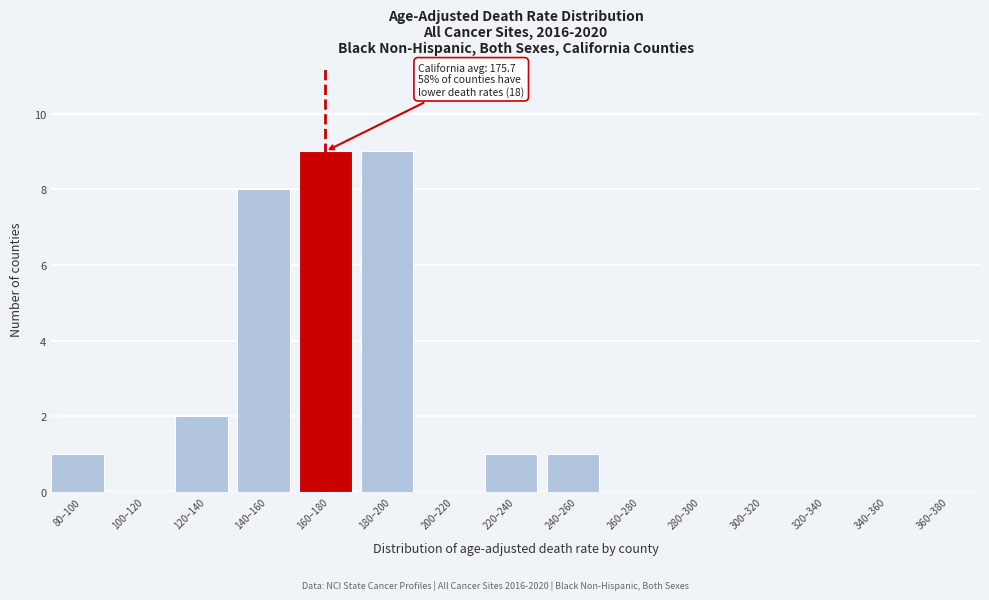

Reading left to right, transcribe all the data shown in this chart.

80–100=1	100–120=0	120–140=2	140–160=8	160–180=9	180–200=9	200–220=0	220–240=1	240–260=1	260–280=0	280–300=0	300–320=0	320–340=0	340–360=0	360–380=0